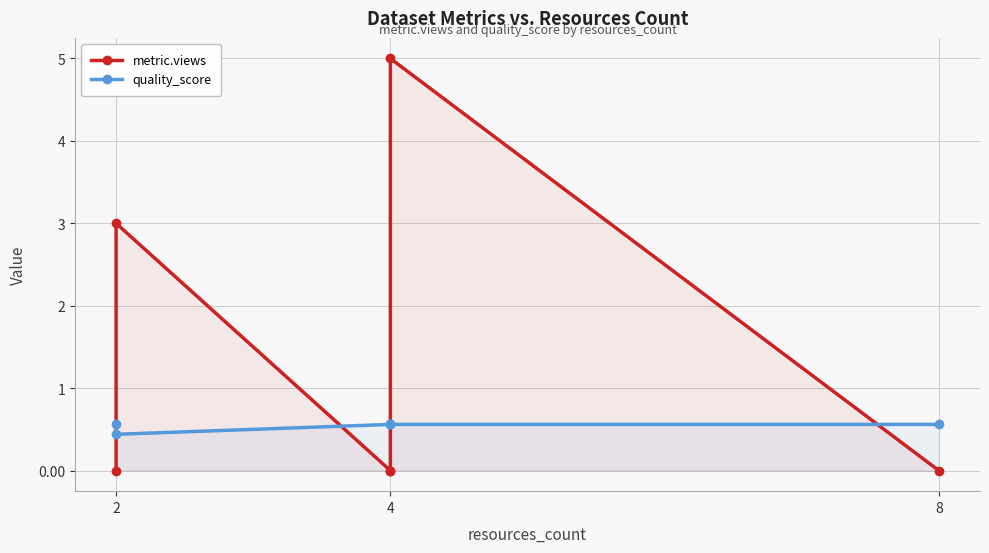

Does the chart have visible grid lines?

Yes